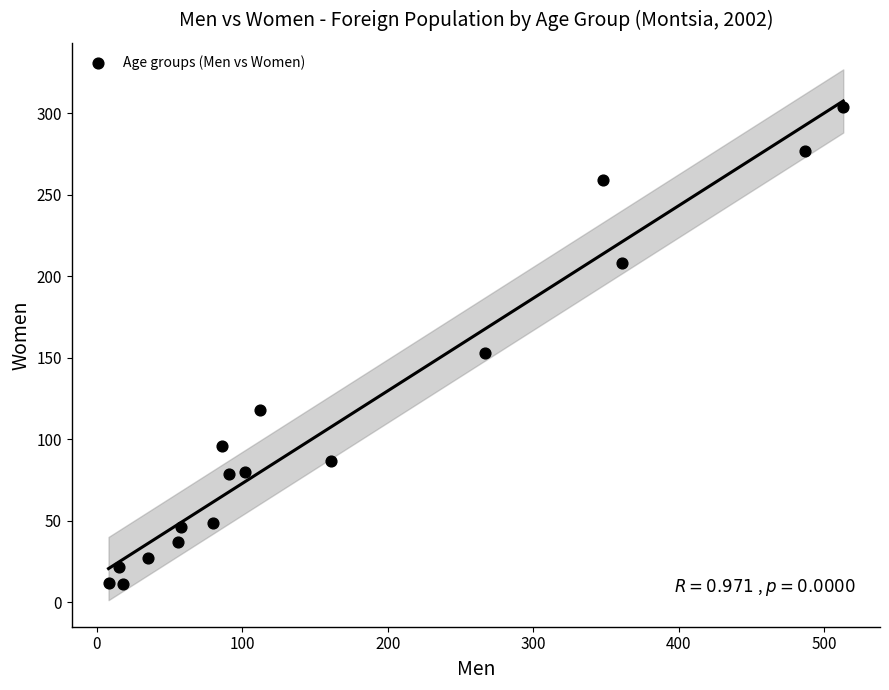

What is the range of Y values (max minus min)?

293